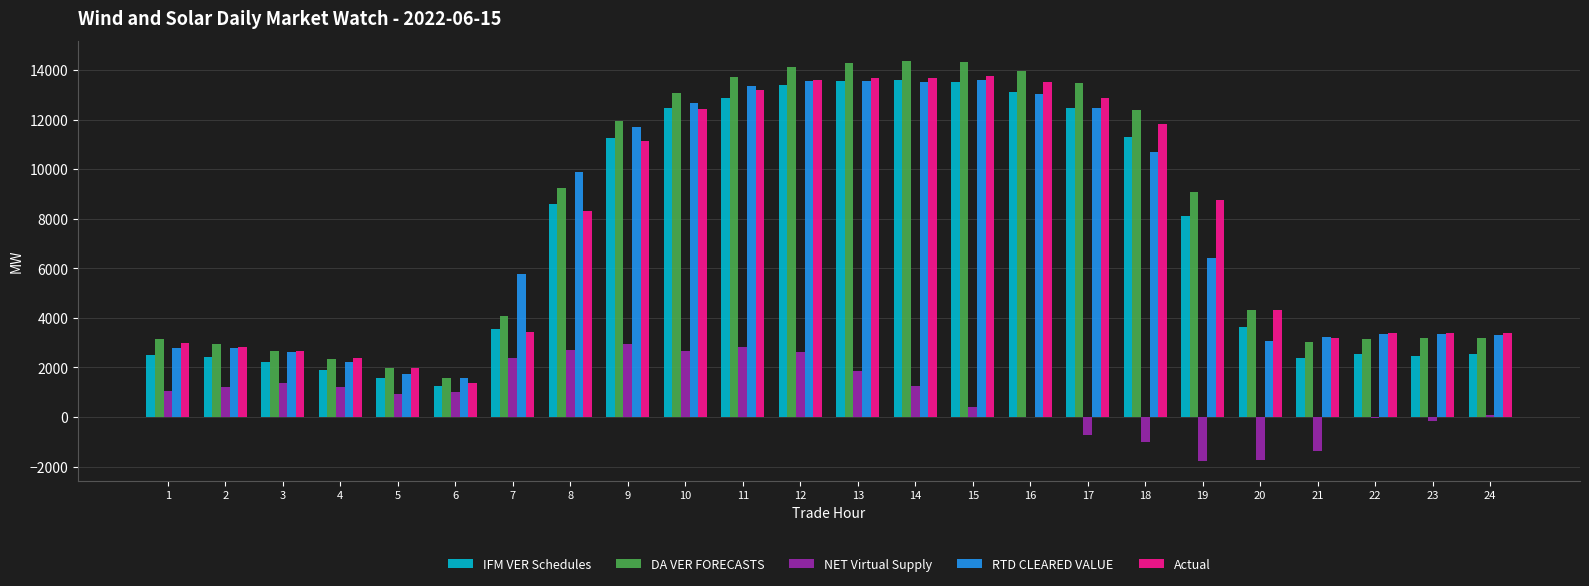

Which series has the largest range (max minus min)?

DA VER FORECASTS